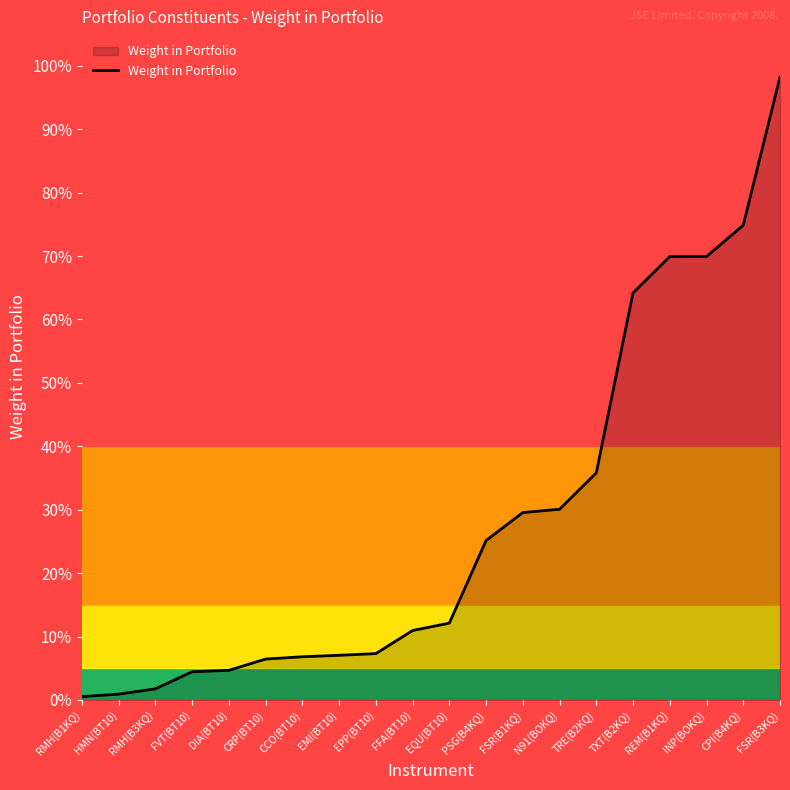

What is the maximum value shown in the chart?

1.0